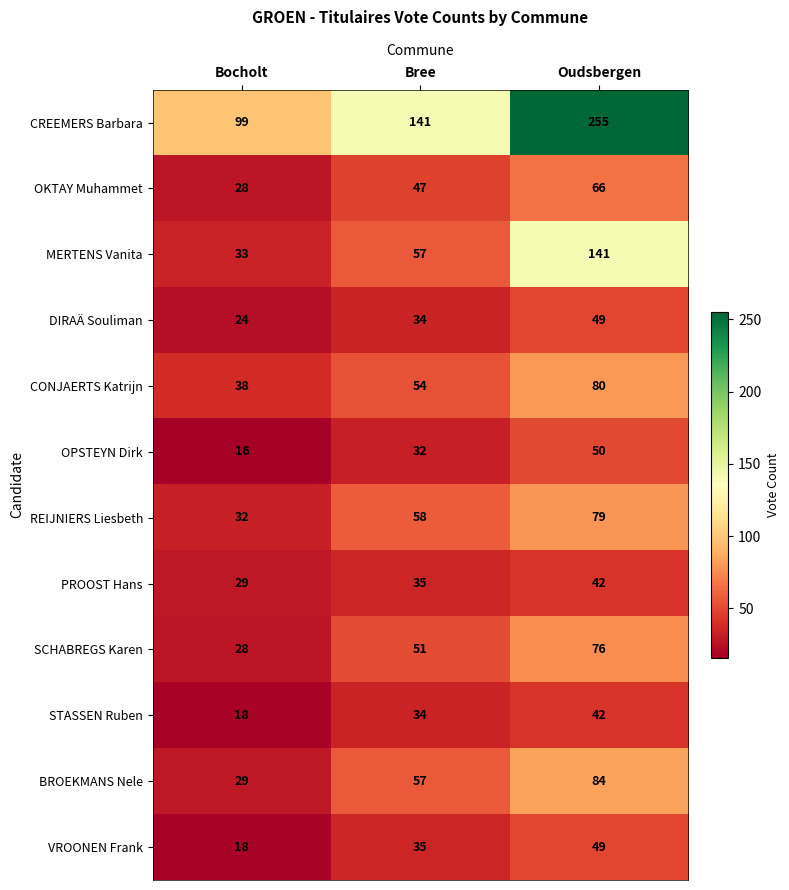

List the labels in order of OKTAY Muhammet value, largest first.

Oudsbergen, Bree, Bocholt